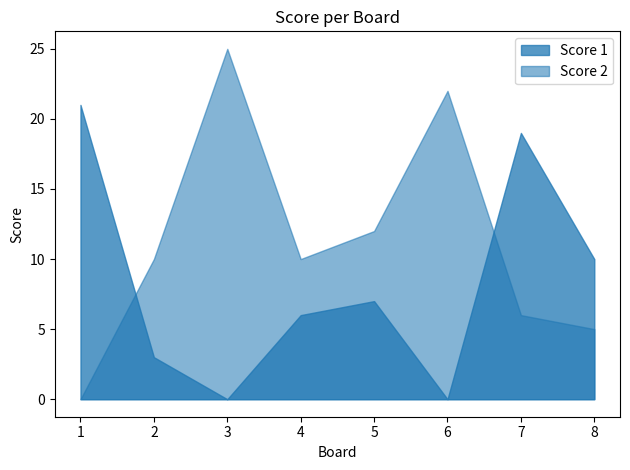

How many interior local valleys does the Score 1 series have?

2